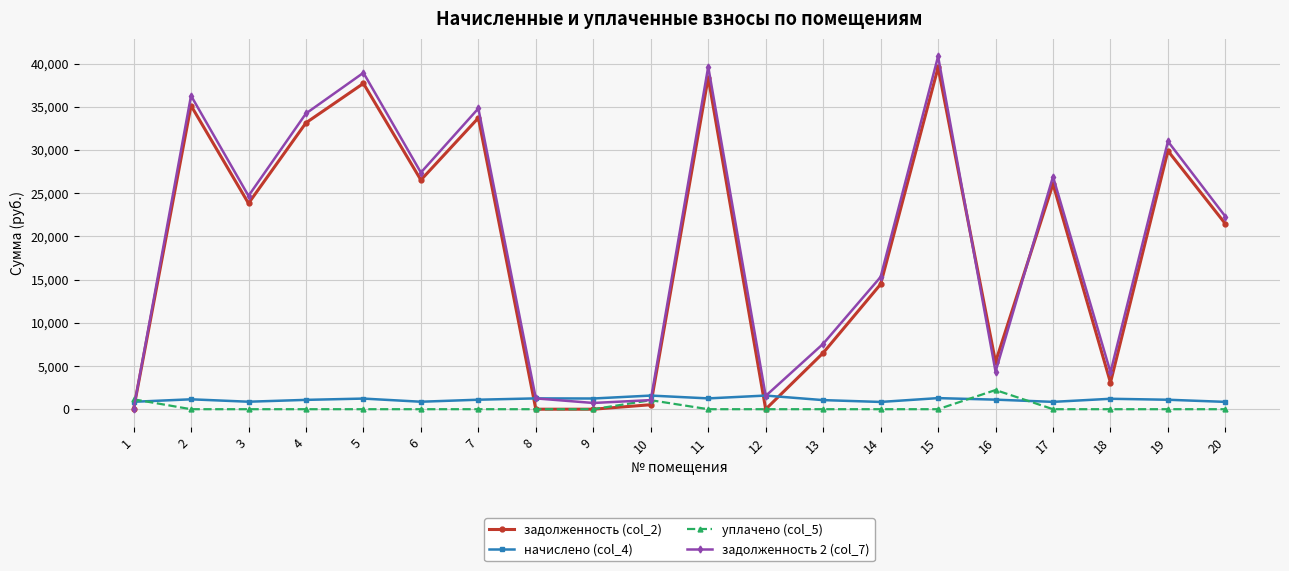

What is the difference between the second highest and second lowest values in the задолженность (col_2) series?

38385.2